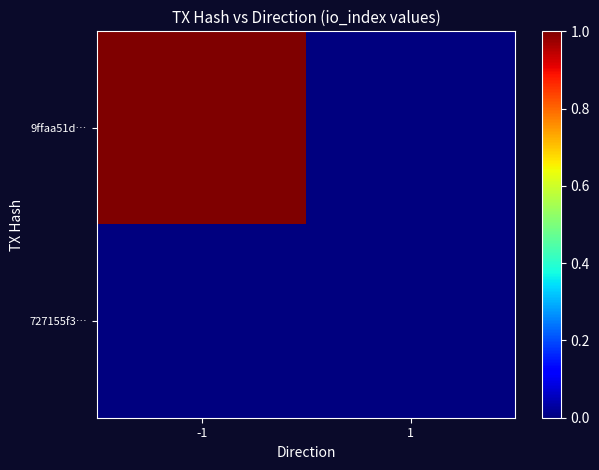

Which has a higher value, -1 or 1?

-1